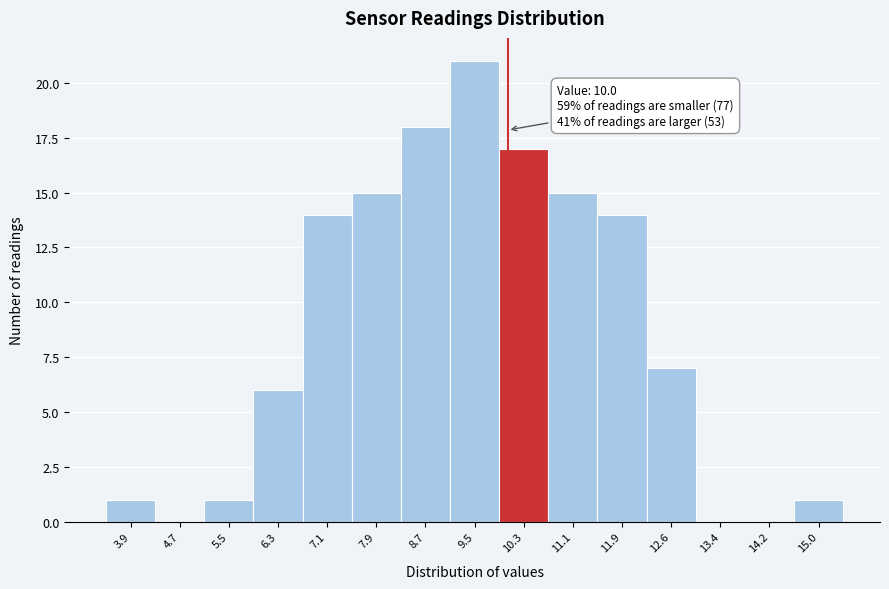

Which range on the x-axis has the tallest bar?

9.1 to 9.9